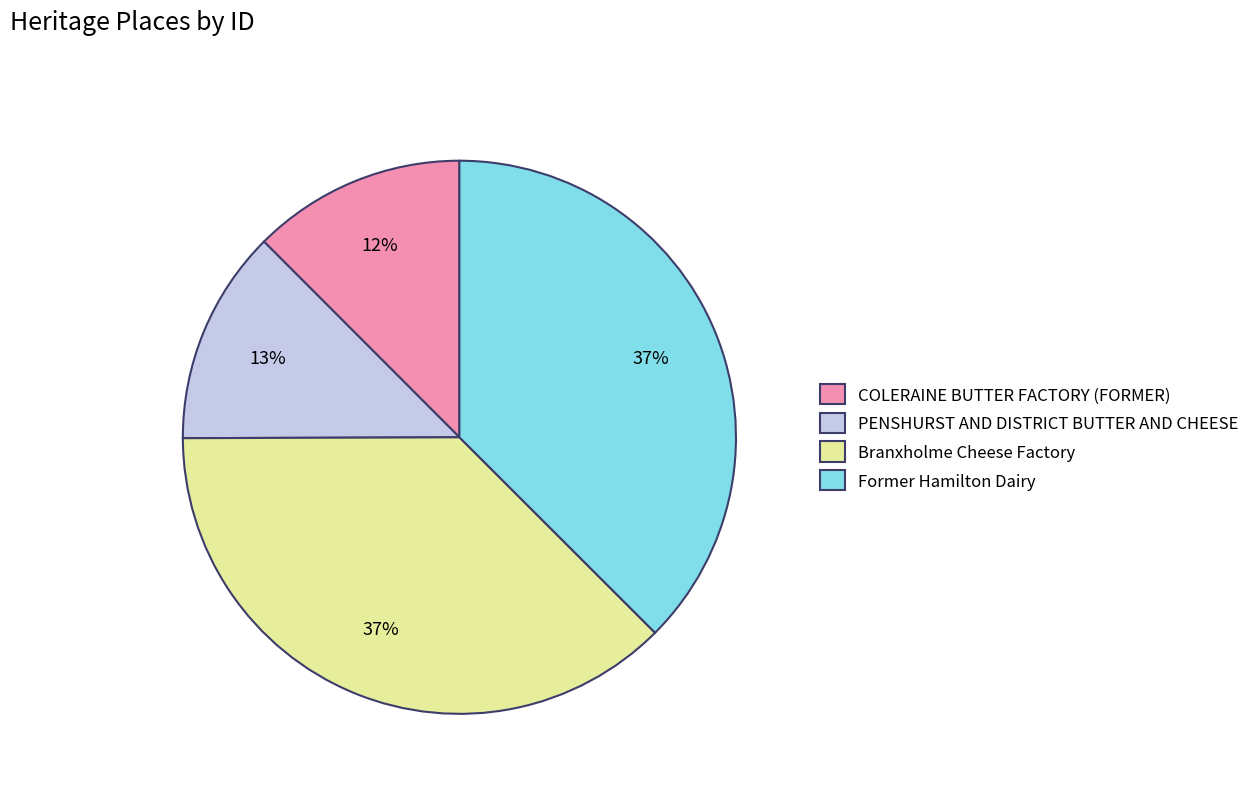

Combined, do Branxholme Cheese Factory and Former Hamilton Dairy account for over 50%?

Yes